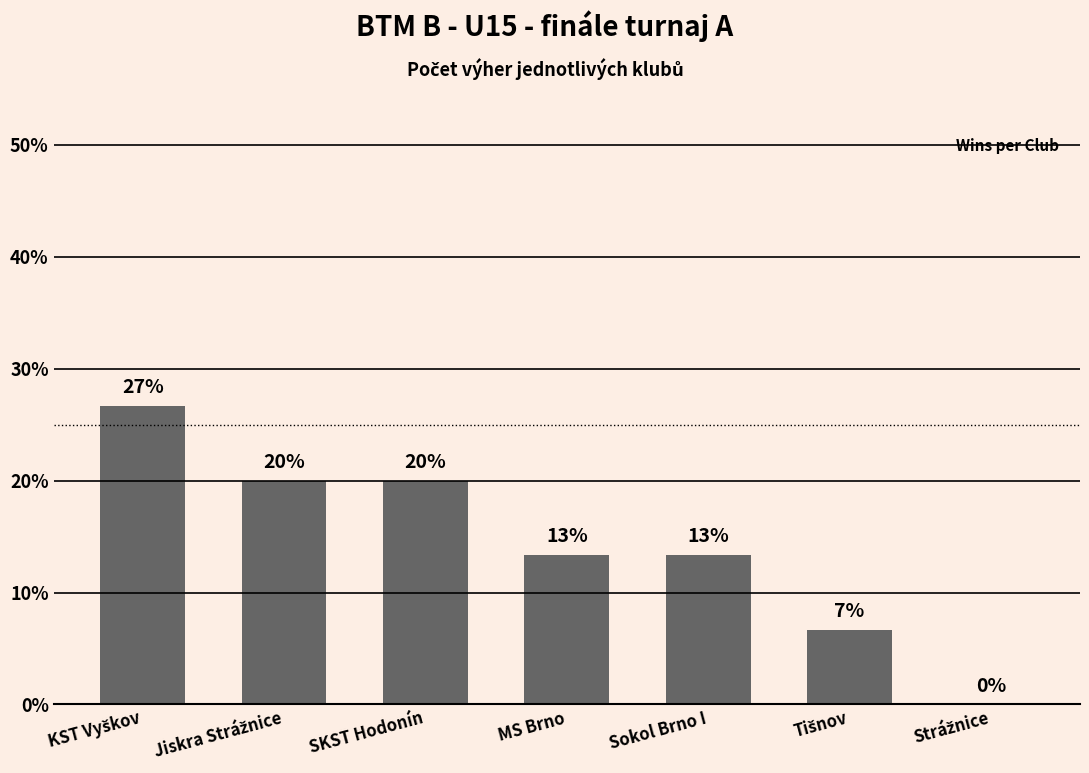

What is the average value?

14.3